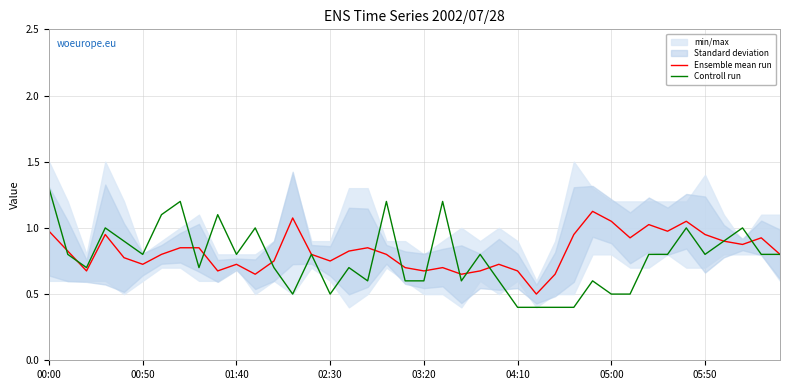

What is the minimum value for Ensemble mean run?

0.5